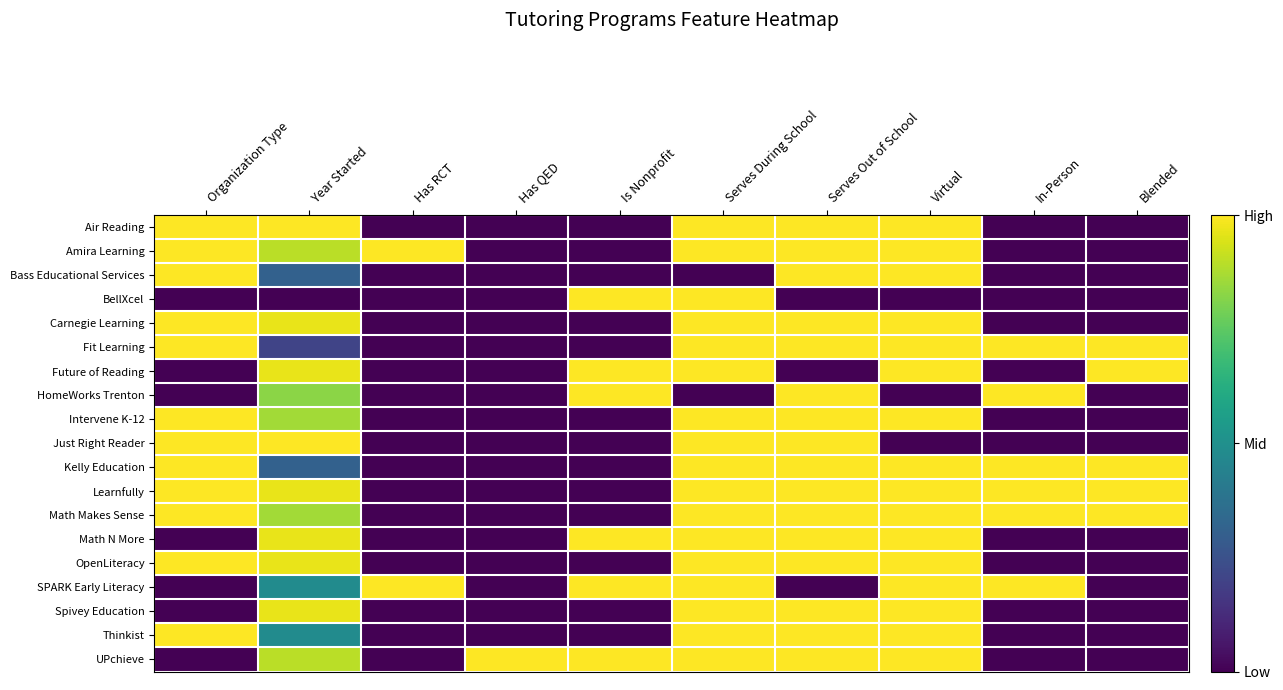

Reading left to right, what are all the values shown in this chart?

Air Reading: Organization Type=1.0	Year Started=1.0	Has RCT=0.0	Has QED=0.0	Is Nonprofit=0.0	Serves During School=1.0	Serves Out of School=1.0	Virtual=1.0	In-Person=0.0	Blended=0.0
Amira Learning: Organization Type=1.0	Year Started=0.9	Has RCT=1.0	Has QED=0.0	Is Nonprofit=0.0	Serves During School=1.0	Serves Out of School=1.0	Virtual=1.0	In-Person=0.0	Blended=0.0
Bass Educational Services: Organization Type=1.0	Year Started=0.3	Has RCT=0.0	Has QED=0.0	Is Nonprofit=0.0	Serves During School=0.0	Serves Out of School=1.0	Virtual=1.0	In-Person=0.0	Blended=0.0
BellXcel: Organization Type=0.0	Year Started=0.0	Has RCT=0.0	Has QED=0.0	Is Nonprofit=1.0	Serves During School=1.0	Serves Out of School=0.0	Virtual=0.0	In-Person=0.0	Blended=0.0
Carnegie Learning: Organization Type=1.0	Year Started=1.0	Has RCT=0.0	Has QED=0.0	Is Nonprofit=0.0	Serves During School=1.0	Serves Out of School=1.0	Virtual=1.0	In-Person=0.0	Blended=0.0
Fit Learning: Organization Type=1.0	Year Started=0.2	Has RCT=0.0	Has QED=0.0	Is Nonprofit=0.0	Serves During School=1.0	Serves Out of School=1.0	Virtual=1.0	In-Person=1.0	Blended=1.0
Future of Reading: Organization Type=0.0	Year Started=1.0	Has RCT=0.0	Has QED=0.0	Is Nonprofit=1.0	Serves During School=1.0	Serves Out of School=0.0	Virtual=1.0	In-Person=0.0	Blended=1.0
HomeWorks Trenton: Organization Type=0.0	Year Started=0.8	Has RCT=0.0	Has QED=0.0	Is Nonprofit=1.0	Serves During School=0.0	Serves Out of School=1.0	Virtual=0.0	In-Person=1.0	Blended=0.0
Intervene K-12: Organization Type=1.0	Year Started=0.9	Has RCT=0.0	Has QED=0.0	Is Nonprofit=0.0	Serves During School=1.0	Serves Out of School=1.0	Virtual=1.0	In-Person=0.0	Blended=0.0
Just Right Reader: Organization Type=1.0	Year Started=1.0	Has RCT=0.0	Has QED=0.0	Is Nonprofit=0.0	Serves During School=1.0	Serves Out of School=1.0	Virtual=0.0	In-Person=0.0	Blended=0.0
Kelly Education: Organization Type=1.0	Year Started=0.3	Has RCT=0.0	Has QED=0.0	Is Nonprofit=0.0	Serves During School=1.0	Serves Out of School=1.0	Virtual=1.0	In-Person=1.0	Blended=1.0
Learnfully: Organization Type=1.0	Year Started=1.0	Has RCT=0.0	Has QED=0.0	Is Nonprofit=0.0	Serves During School=1.0	Serves Out of School=1.0	Virtual=1.0	In-Person=1.0	Blended=1.0
Math Makes Sense: Organization Type=1.0	Year Started=0.9	Has RCT=0.0	Has QED=0.0	Is Nonprofit=0.0	Serves During School=1.0	Serves Out of School=1.0	Virtual=1.0	In-Person=1.0	Blended=1.0
Math N More: Organization Type=0.0	Year Started=1.0	Has RCT=0.0	Has QED=0.0	Is Nonprofit=1.0	Serves During School=1.0	Serves Out of School=1.0	Virtual=1.0	In-Person=0.0	Blended=0.0
OpenLiteracy: Organization Type=1.0	Year Started=1.0	Has RCT=0.0	Has QED=0.0	Is Nonprofit=0.0	Serves During School=1.0	Serves Out of School=1.0	Virtual=1.0	In-Person=0.0	Blended=0.0
SPARK Early Literacy: Organization Type=0.0	Year Started=0.5	Has RCT=1.0	Has QED=0.0	Is Nonprofit=1.0	Serves During School=1.0	Serves Out of School=0.0	Virtual=1.0	In-Person=1.0	Blended=0.0
Spivey Education: Organization Type=0.0	Year Started=1.0	Has RCT=0.0	Has QED=0.0	Is Nonprofit=0.0	Serves During School=1.0	Serves Out of School=1.0	Virtual=1.0	In-Person=0.0	Blended=0.0
Thinkist: Organization Type=1.0	Year Started=0.5	Has RCT=0.0	Has QED=0.0	Is Nonprofit=0.0	Serves During School=1.0	Serves Out of School=1.0	Virtual=1.0	In-Person=0.0	Blended=0.0
UPchieve: Organization Type=0.0	Year Started=0.9	Has RCT=0.0	Has QED=1.0	Is Nonprofit=1.0	Serves During School=1.0	Serves Out of School=1.0	Virtual=1.0	In-Person=0.0	Blended=0.0